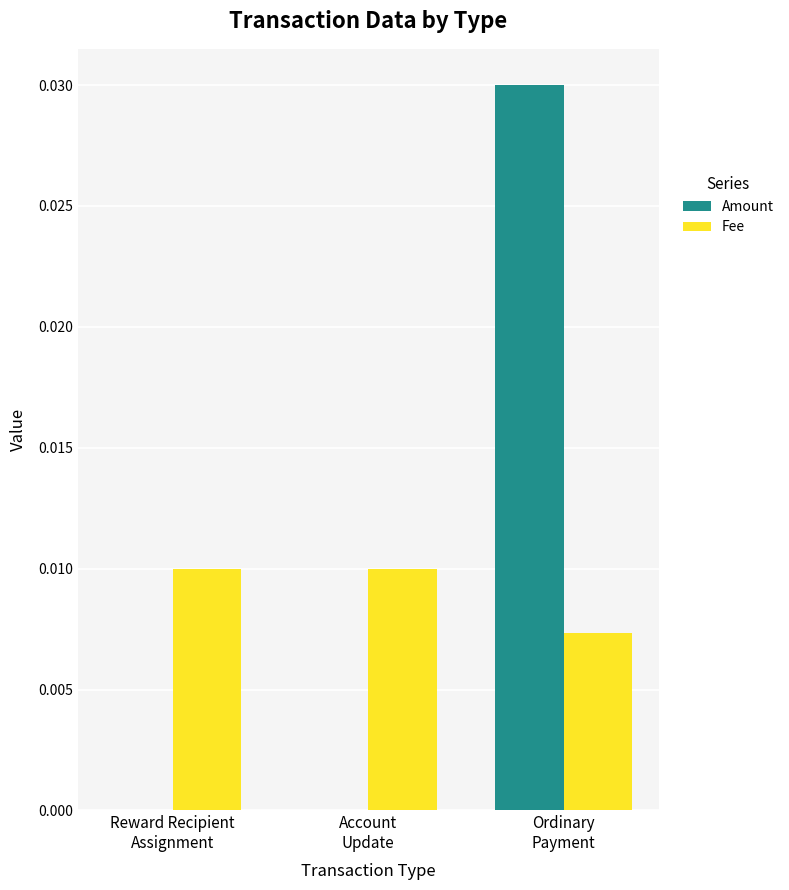

What position from the right is Ordinary
Payment?

1